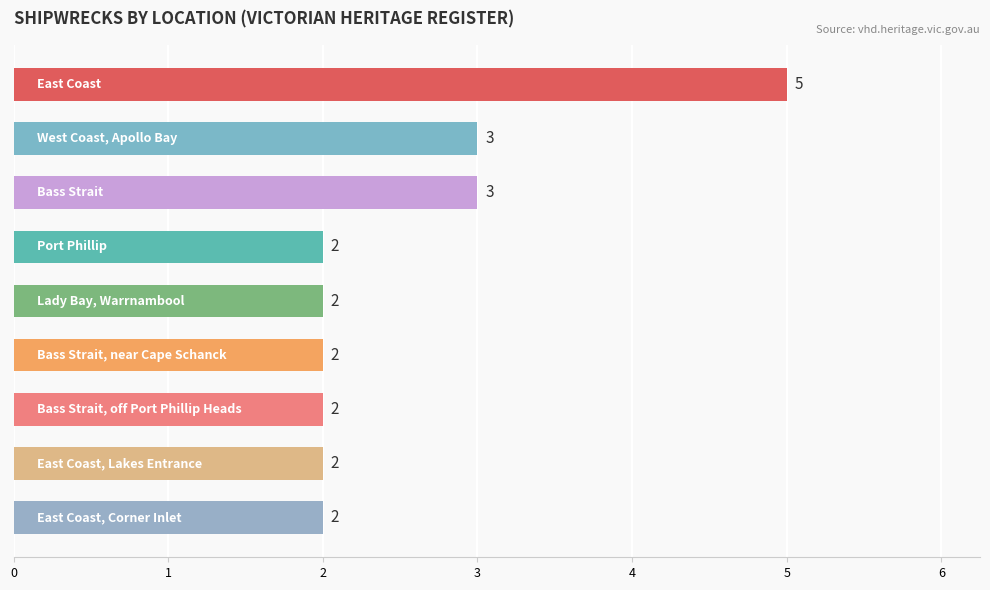

What is the sum of all values?

23